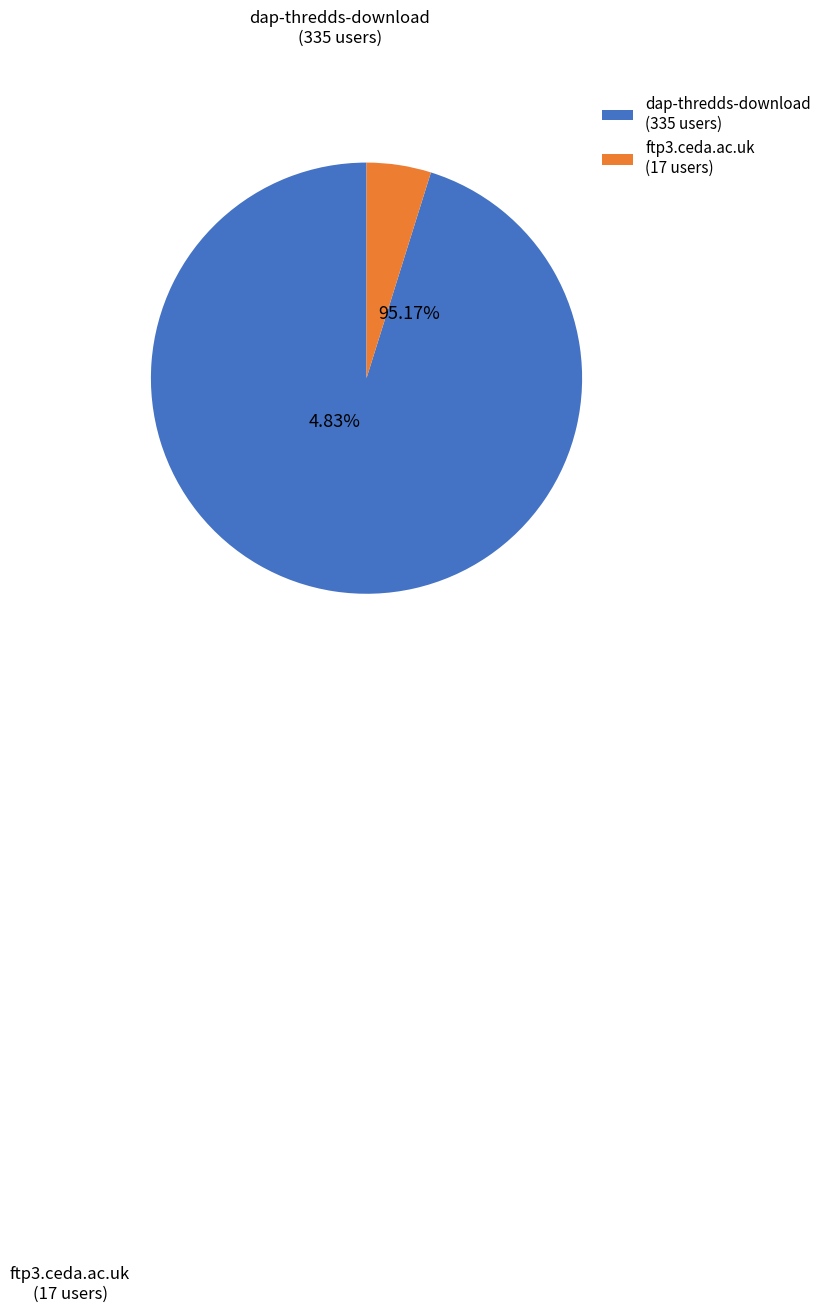

Count the number of slices in the pie.

2